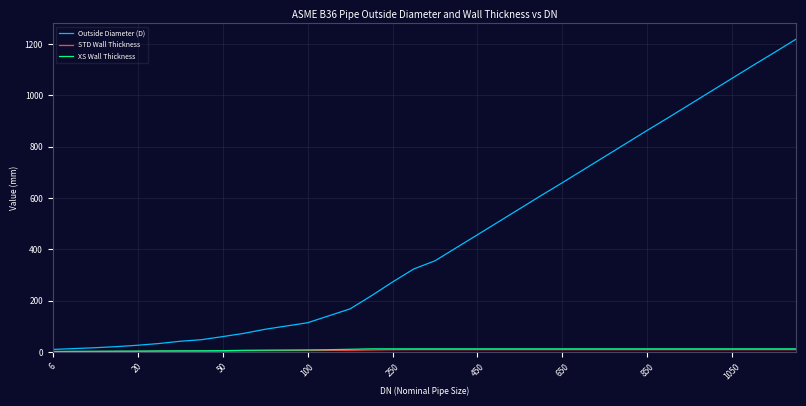

Which series has the widest spread of values?

Outside Diameter (D)